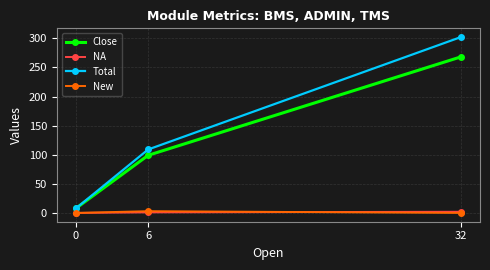

At which category is the sum across all series the highest?

32